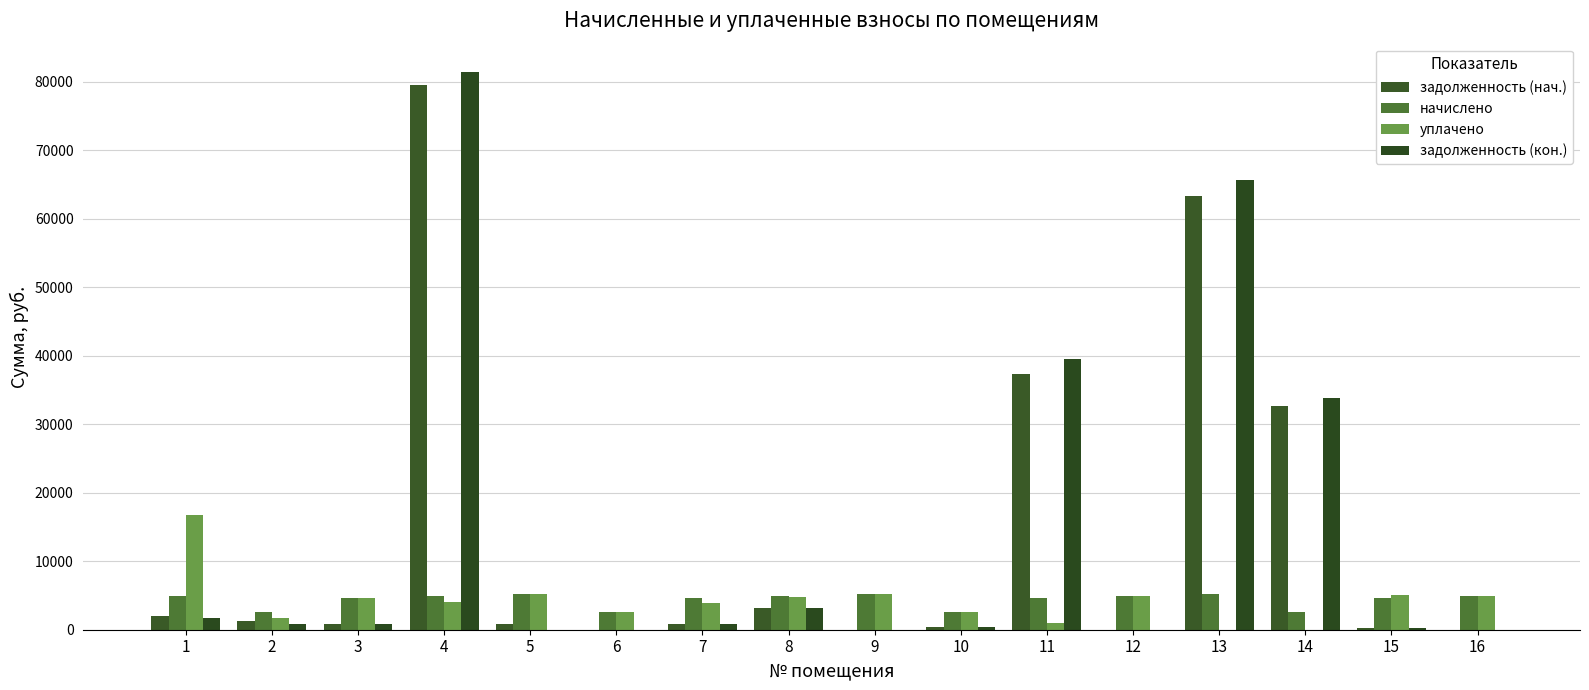

Which series has the widest spread of values?

задолженность (кон.)